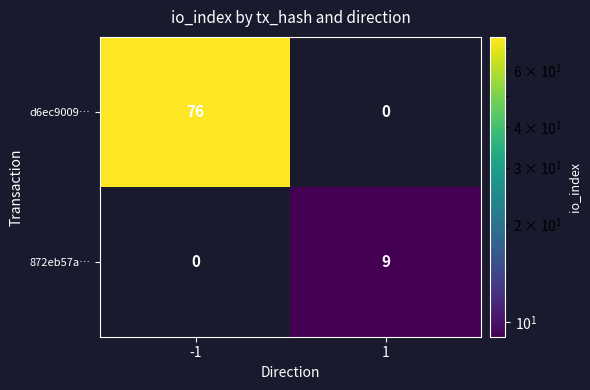

How many categories are shown in the chart?

2